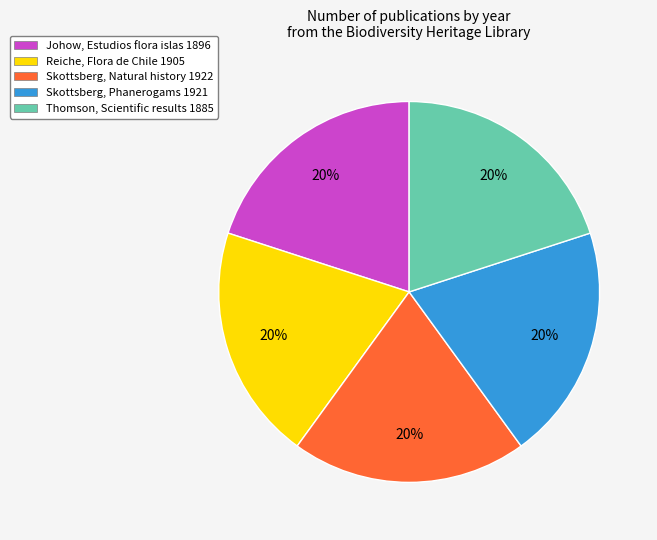

Is it true that Johow, Estudios flora islas 1896 is 32% of the pie?

False